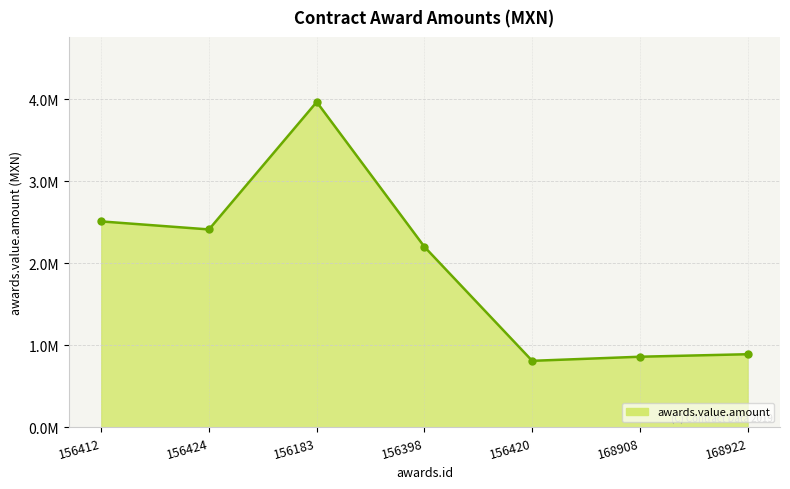

Reading right to left, list all the values displayed in this chart.

168922=890456.8	168908=859892.0	156420=810025.3	156398=2199257.7	156183=3964529.0	156424=2411233.5	156412=2508976.0